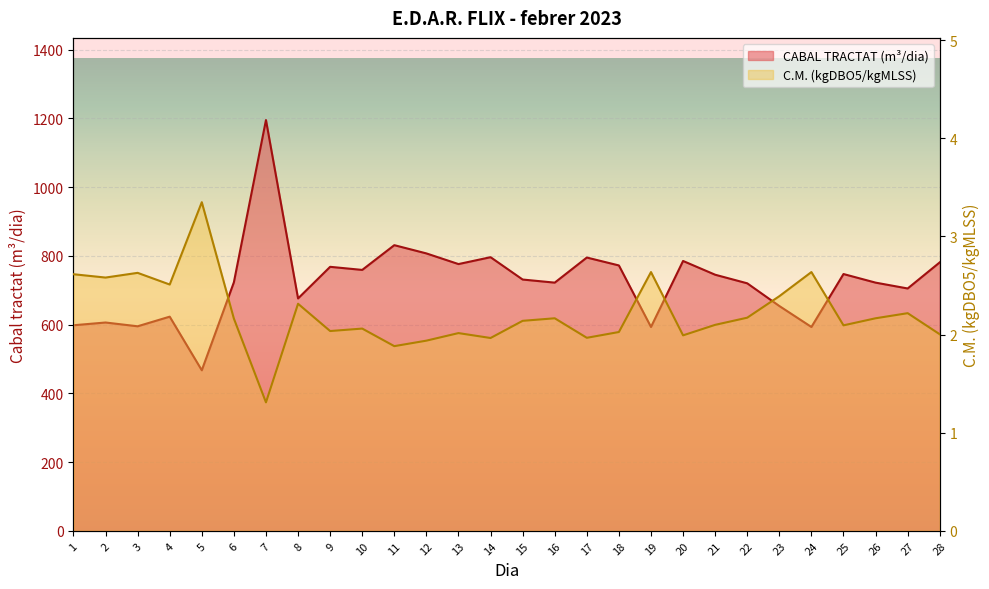

Which series has the widest spread of values?

CABAL TRACTAT (m3/dia)